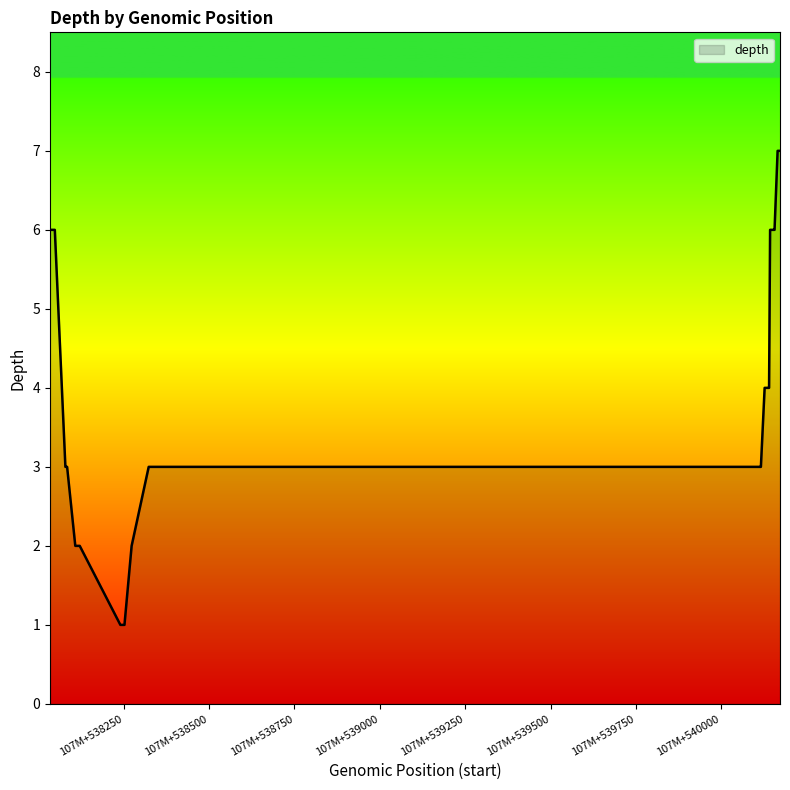

What is the difference between the maximum and minimum values?

6